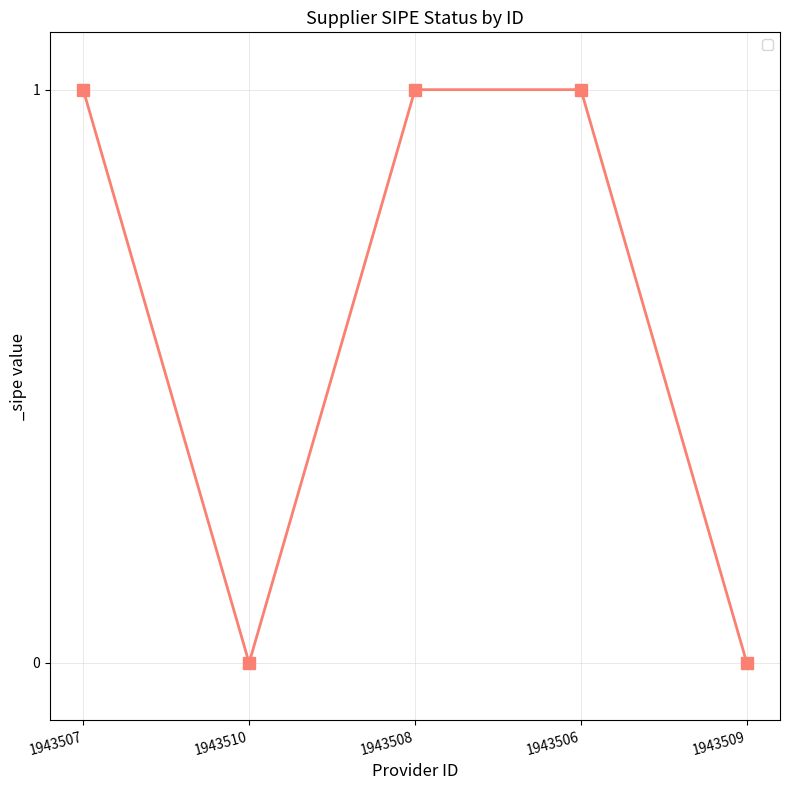

The chart shows a value of 0 at 1943509. True or false?

True